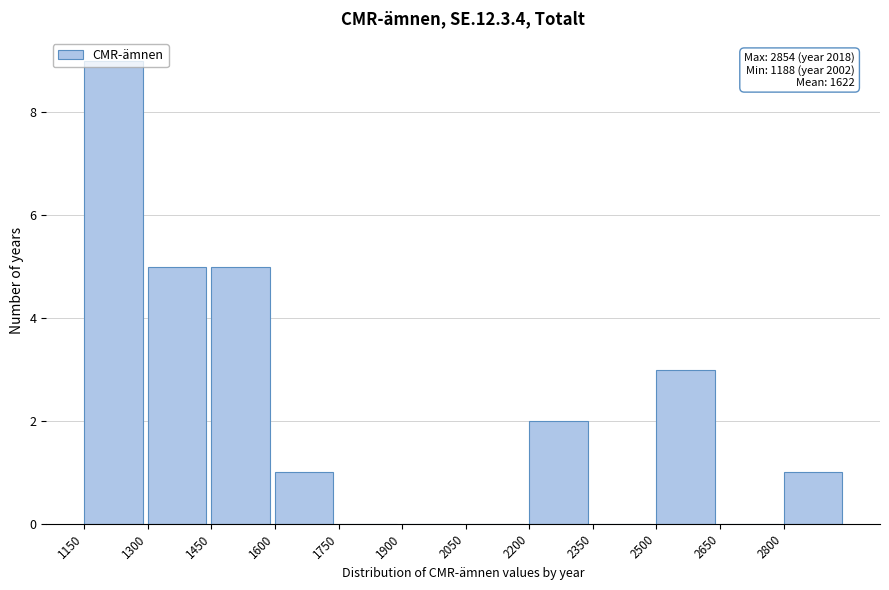

Which range on the x-axis has the tallest bar?

1150 to 1300